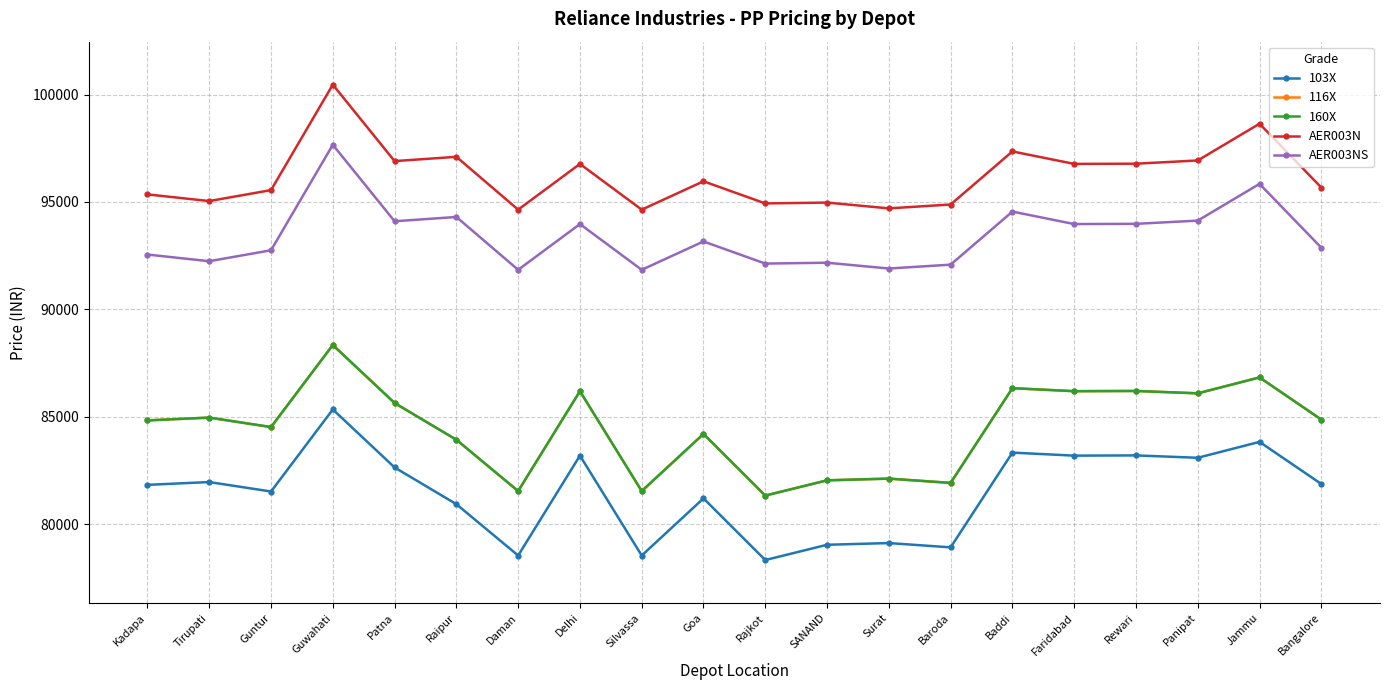

List the series in order of their peak value, highest first.

AER003N, AER003NS, 116X, 160X, 103X